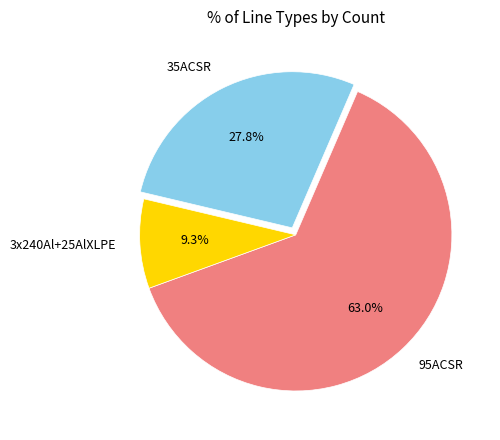

Does any single category account for the majority?

Yes